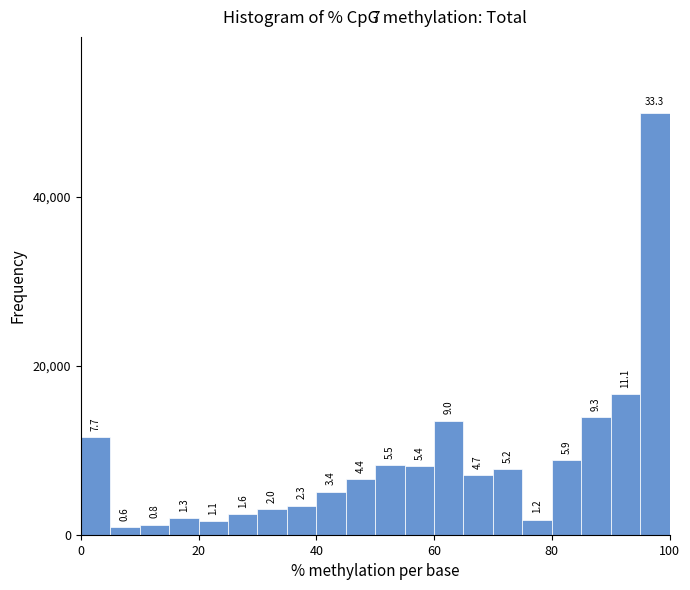

Read against the x-axis, roughly where is the centre of the tallest bar?

98